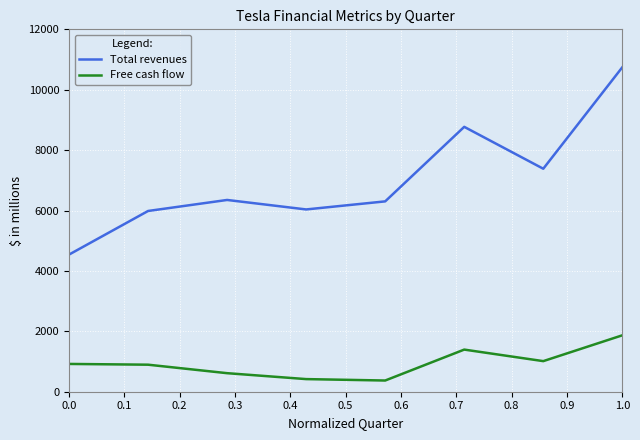

Which series has the largest range (max minus min)?

Total revenues